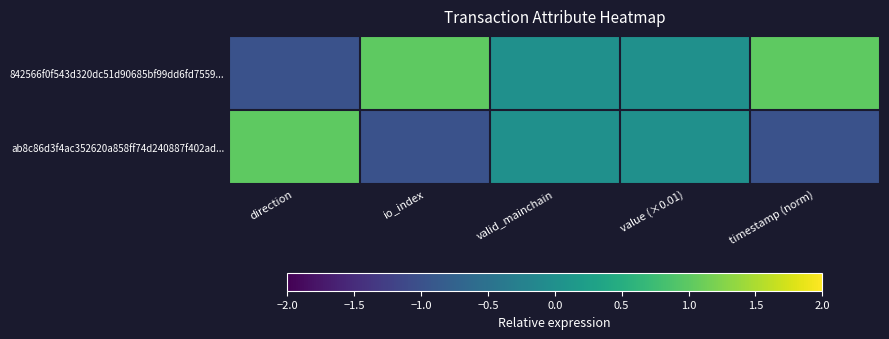

Rank the series by their average value, from lowest to highest.

ab8c86d3f4ac352620a858ff74d240887f402ad..., 842566f0f543d320dc51d90685bf99dd6fd7559...